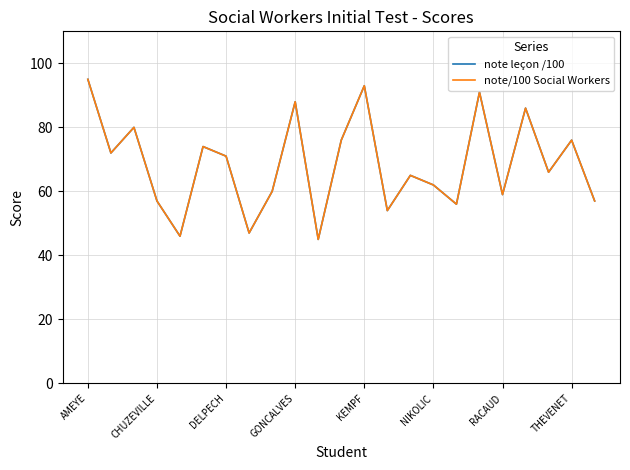

How many lines are shown in the chart?

2